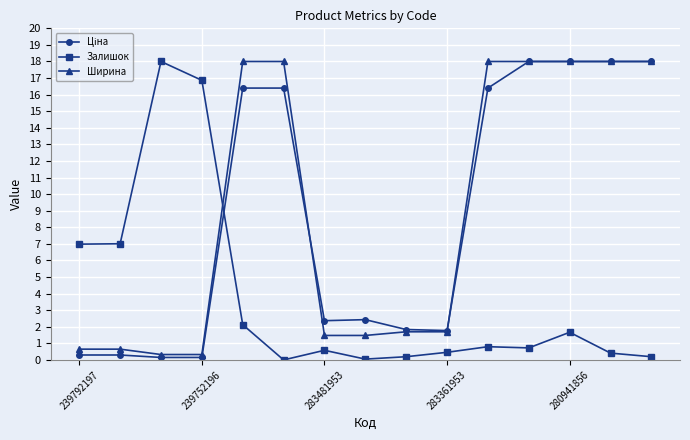

How many categories are shown in the chart?

15